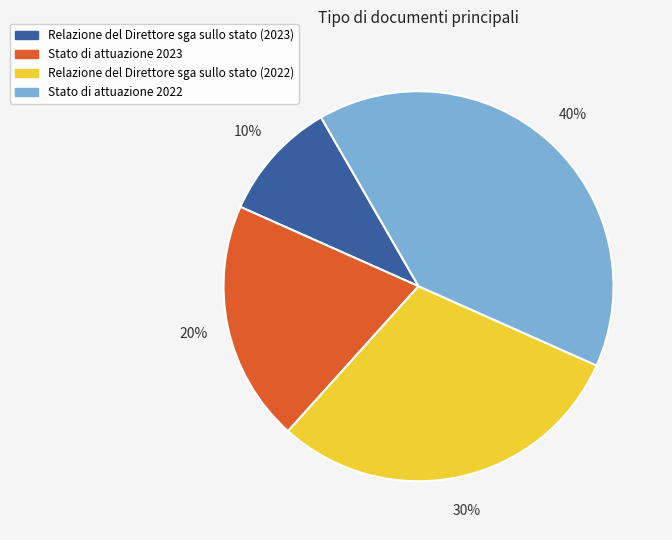

Rank the categories by value from lowest to highest.

Relazione del Direttore sga sullo stato (2023), Stato di attuazione 2023, Relazione del Direttore sga sullo stato (2022), Stato di attuazione 2022